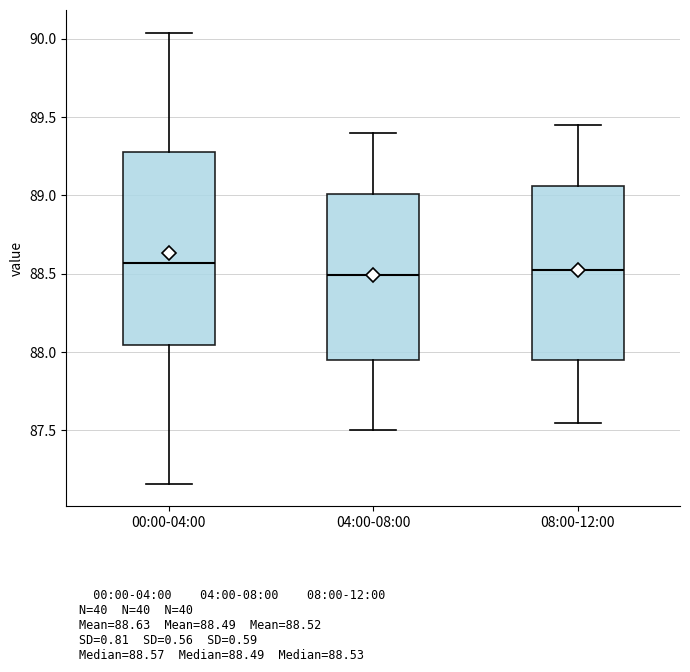

Comparing the boxes themselves (not the whiskers), which one is the tallest?

00:00-04:00